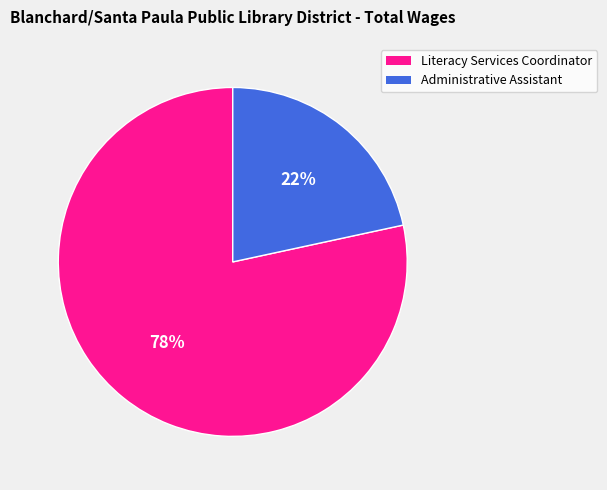

To the nearest percent, what is the average slice percentage?

50%